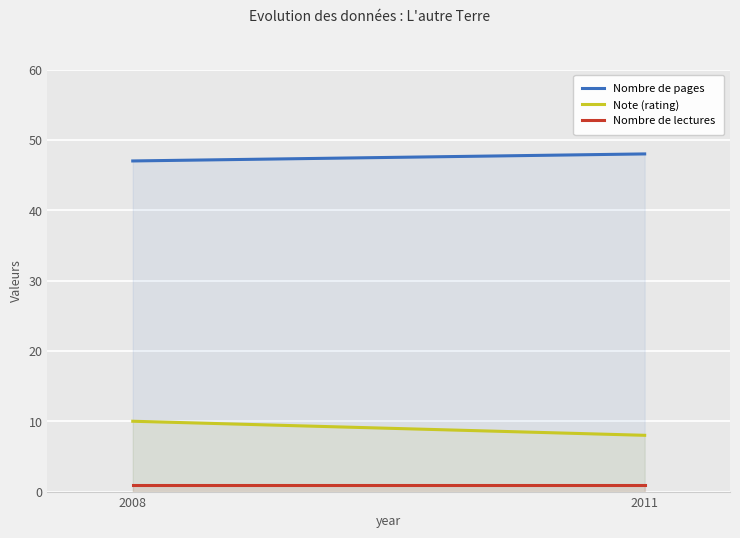

What is the value of the Note (rating) point at the 1st from the left?

10